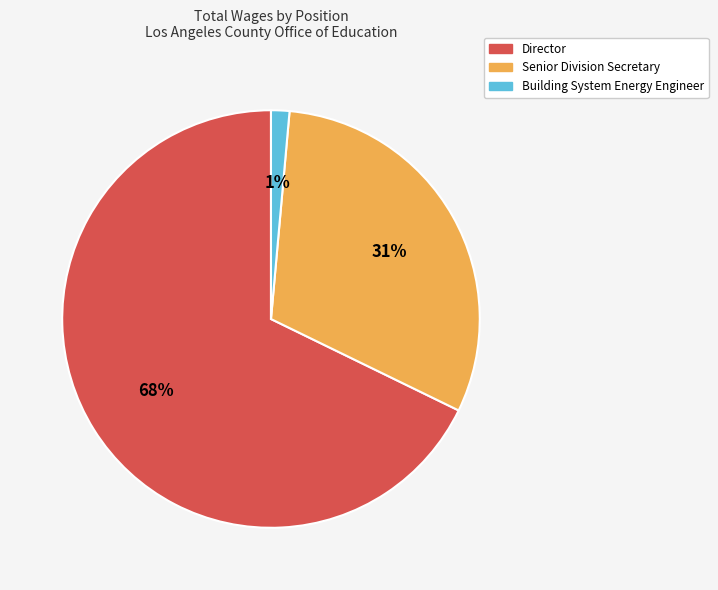

What is the ratio of the value at Director to the value at Senior Division Secretary?

2.2